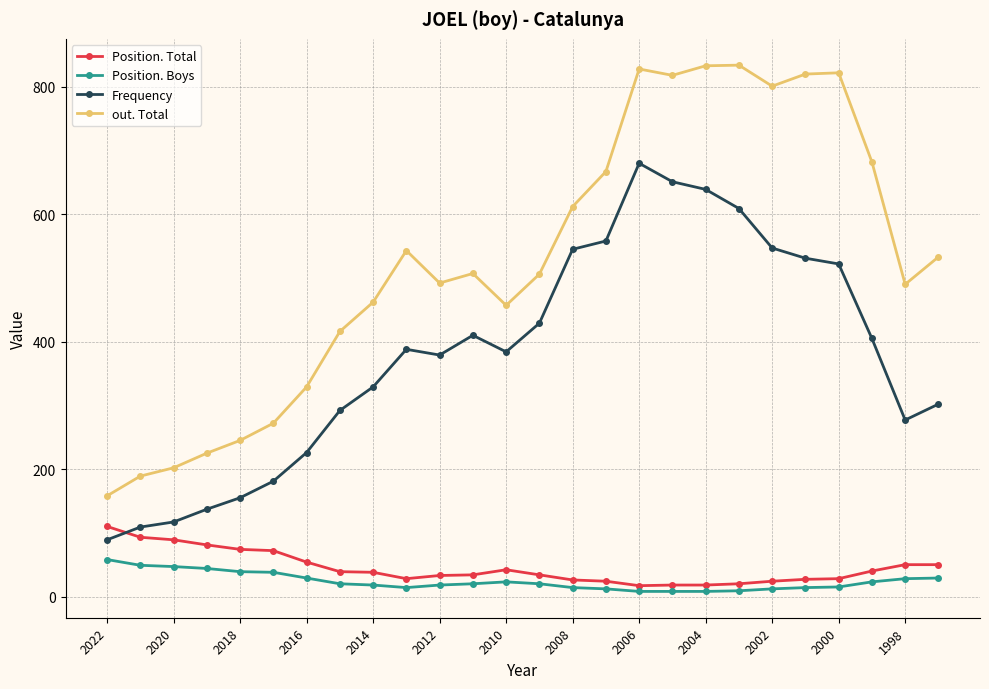

What is the highest value of the Position. Total series?

110